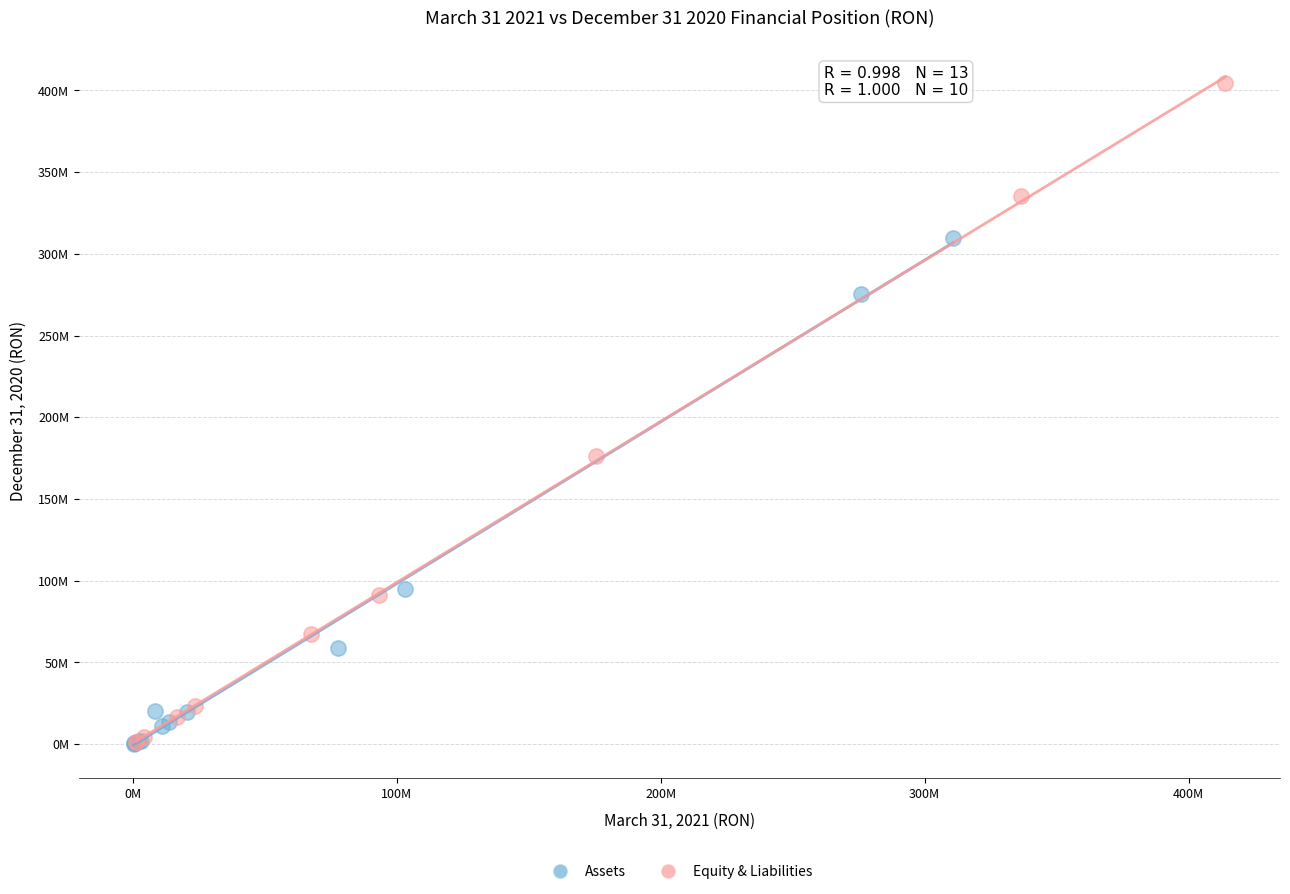

What are all the series names shown in the legend?

Assets, Equity & Liabilities